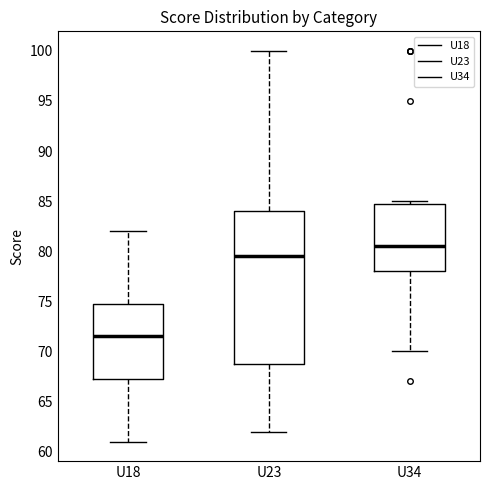

Reading left to right, transcribe this box plot: for each box, give where its median line is, the range the box spans, and where its two whiskers end, as read against the y-axis. The values are not printed on the chart, so give them approximately, as read against the axis.

U18: median 71.5, box 67.5 to 75.0, whiskers 61.0 to 82.0
U23: median 79.5, box 69.0 to 84.0, whiskers 62.0 to 100.0
U34: median 80.5, box 78.0 to 85.0, whiskers 70.0 to 85.0 (just above the box's upper edge)